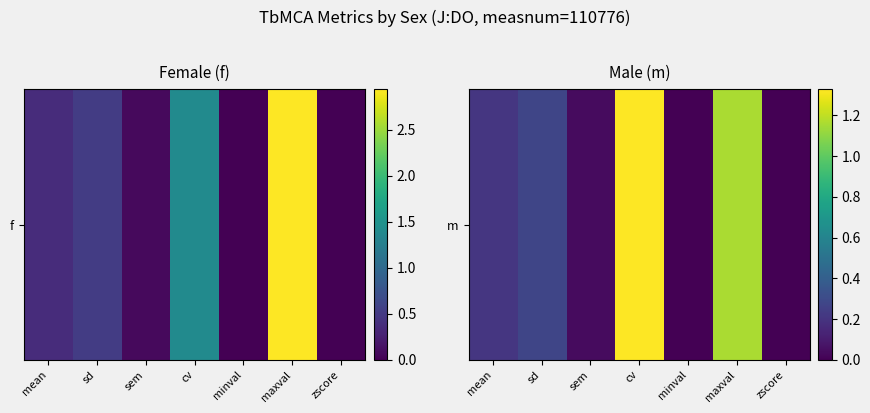

The chart shows a value of 0.2 at sd. True or false?

False